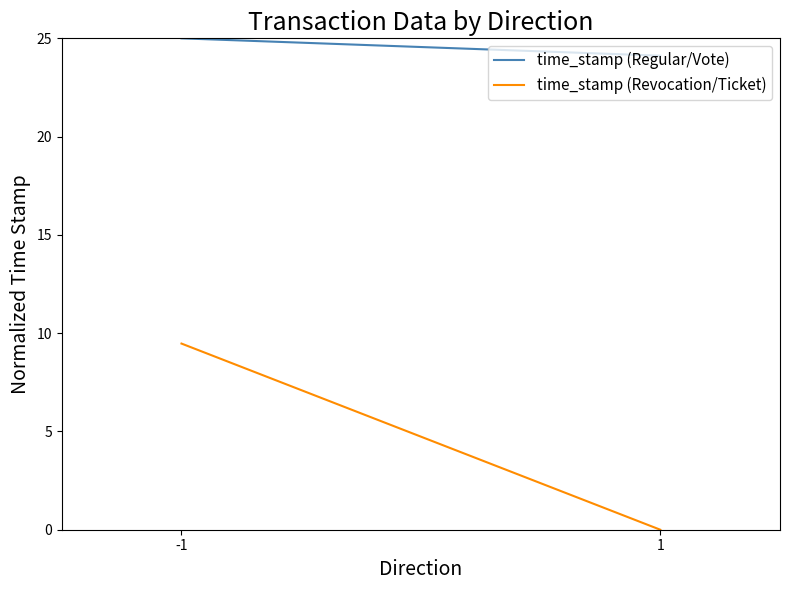

What are all the series names shown in the legend?

time_stamp (Regular/Vote), time_stamp (Revocation/Ticket)